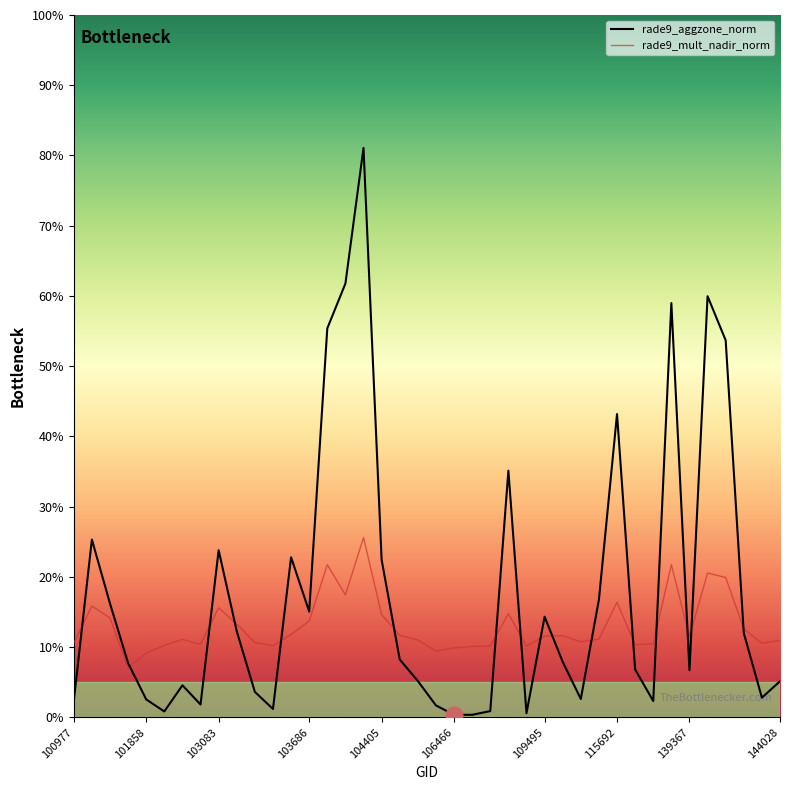

At how many categories does at least one series exceed 36?

7